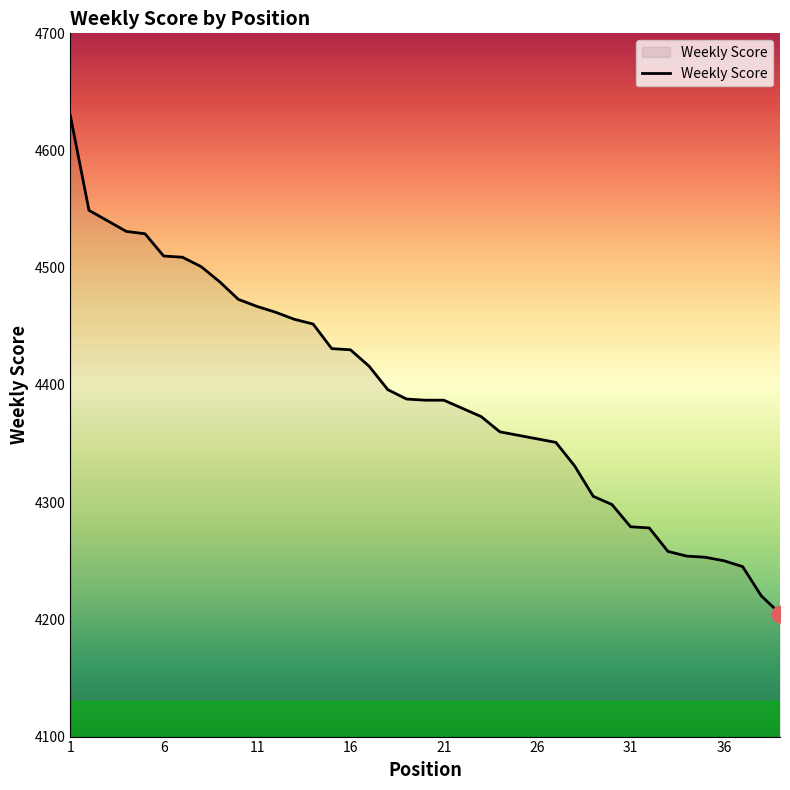

How many lines are shown in the chart?

1